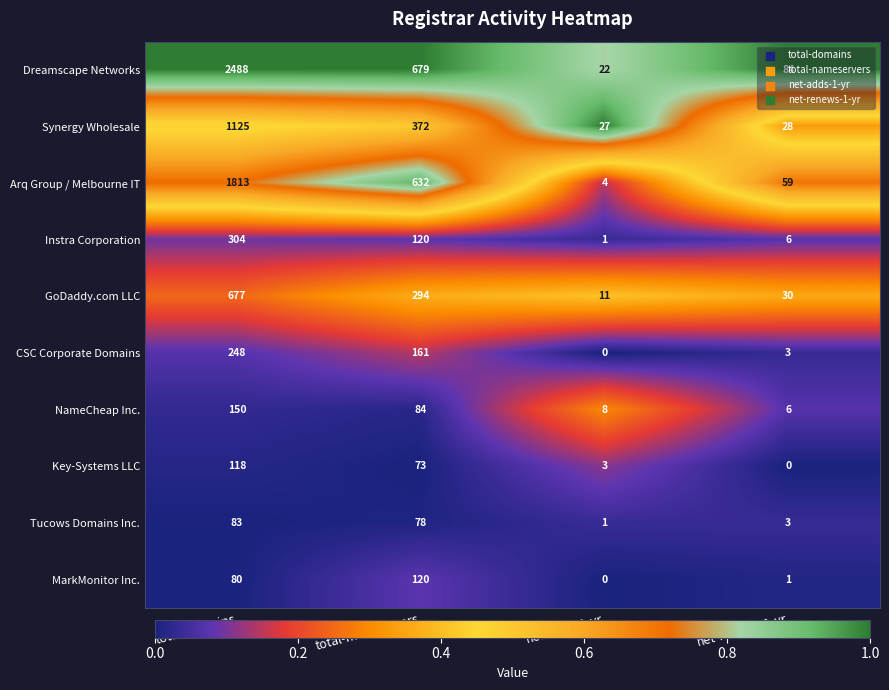

At which label is Key-Systems LLC closest to 59?

total-nameservers